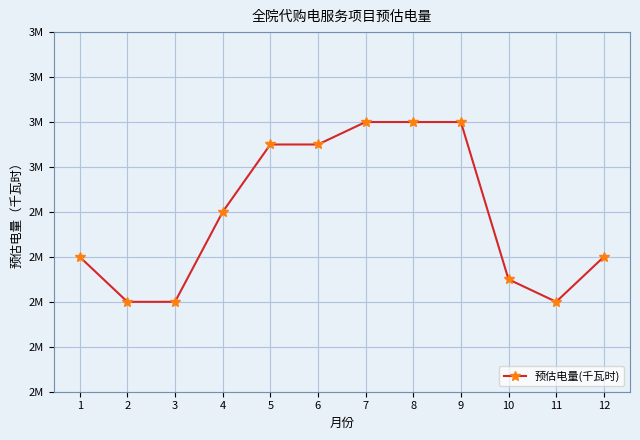

True or false: there are more than 1 points higher than both neighbors.

False